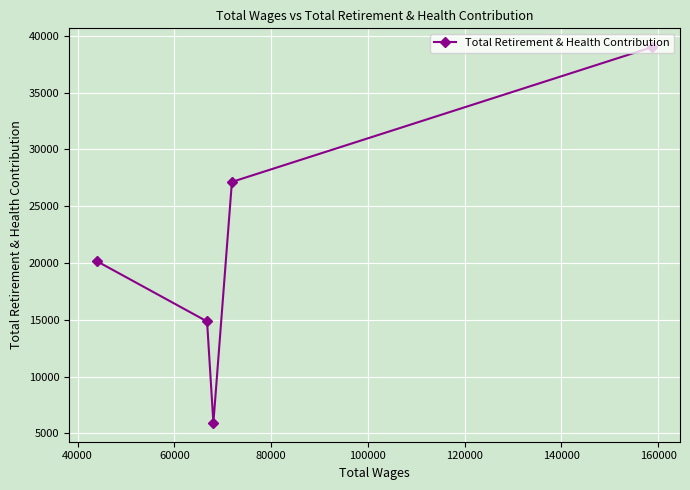

What is the average value?

21419